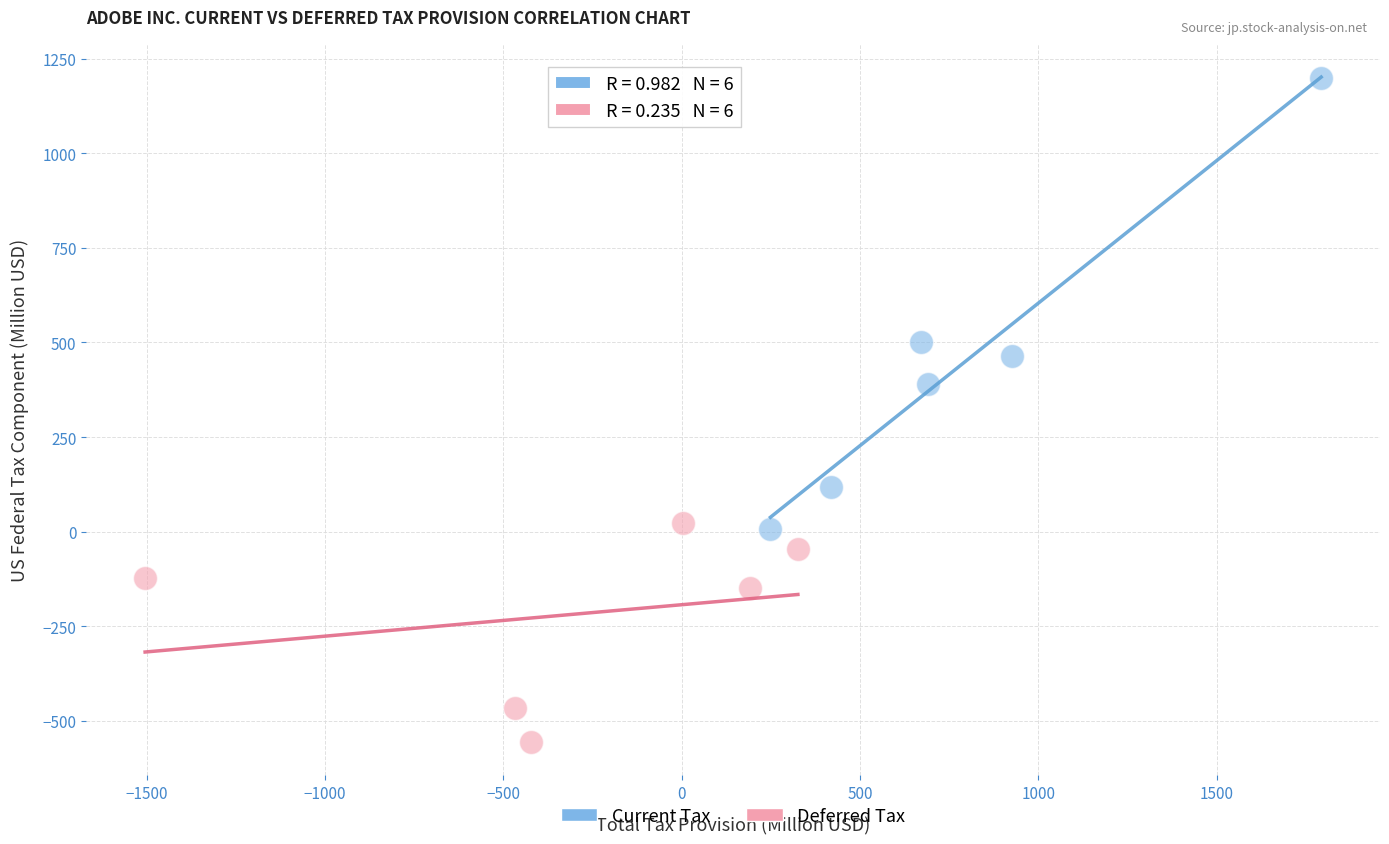

Which series reaches the maximum Y coordinate?

Current Tax